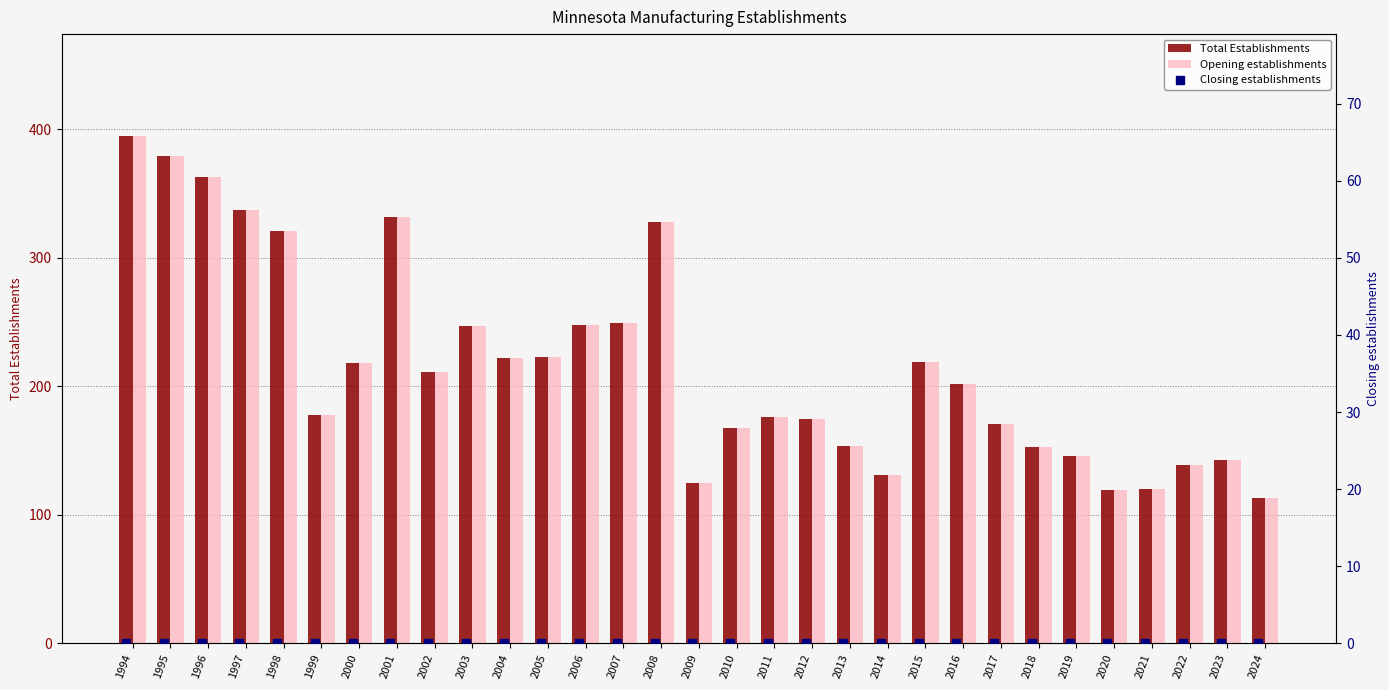

Is the value of Opening establishments at 2013 greater than the value of Total Establishments at 2015?

No